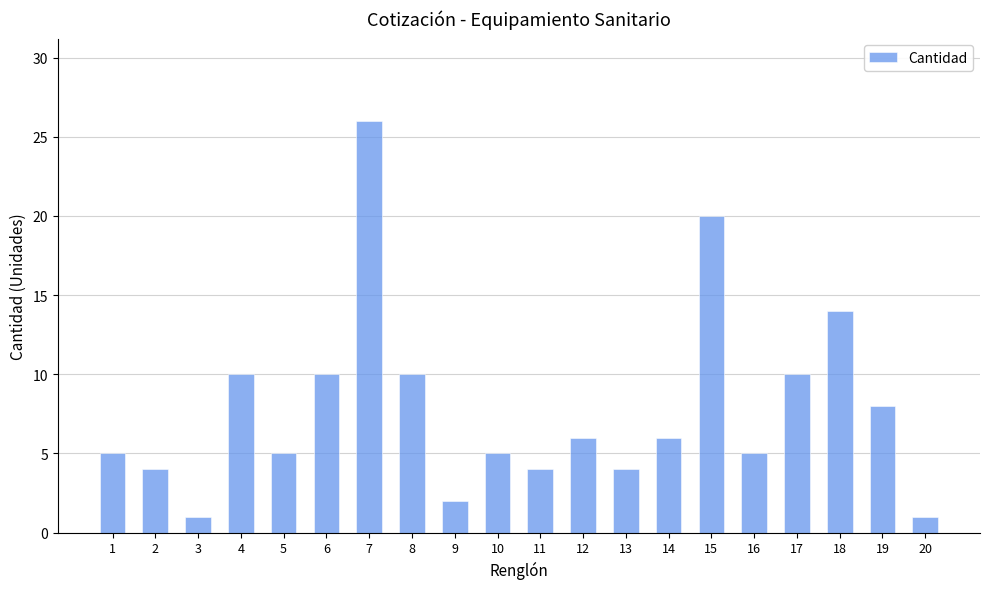

What is the difference between the second highest and minimum values?

19